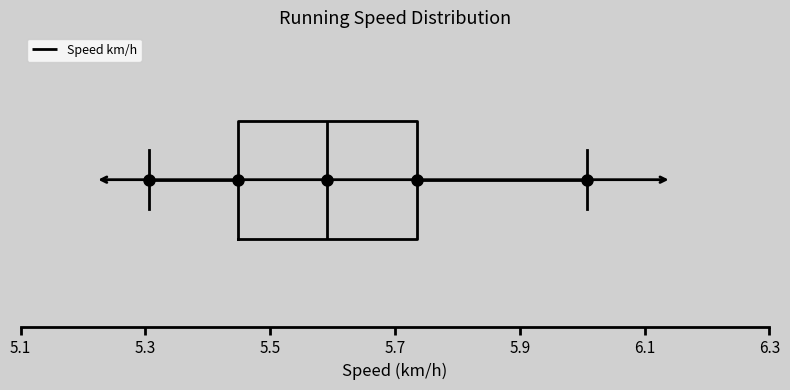

Where is the left edge of the box on the x-axis? The values are not printed on the chart, so give them approximately, as read against the axis.

5.44